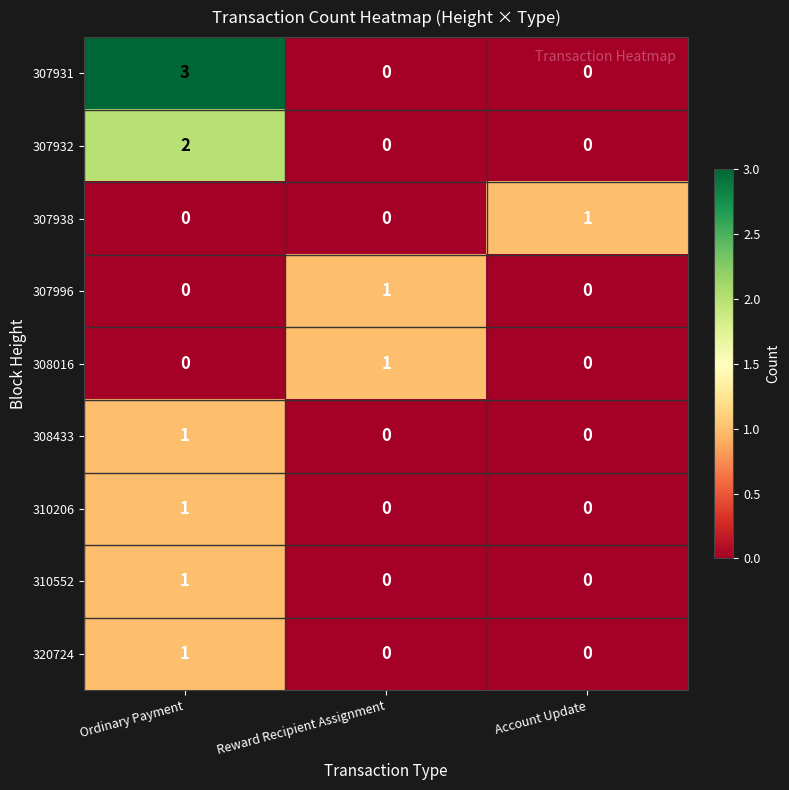

At which category is the sum across all series the highest?

Ordinary Payment